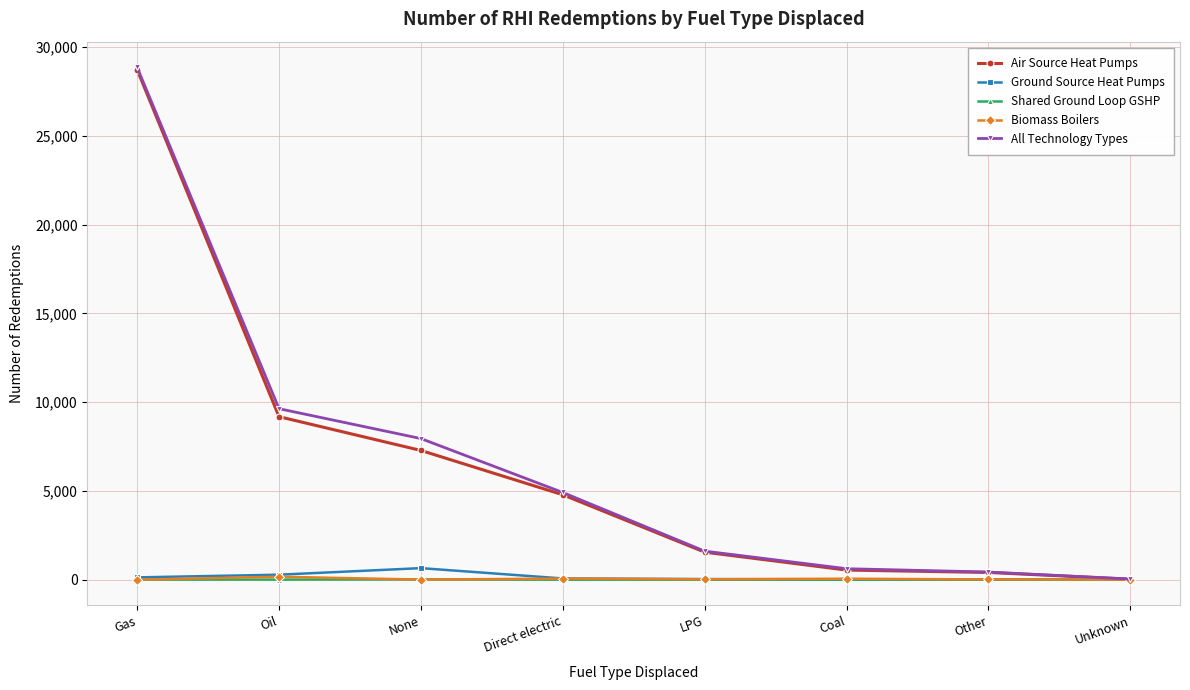

How many distinct data groups are displayed?

5